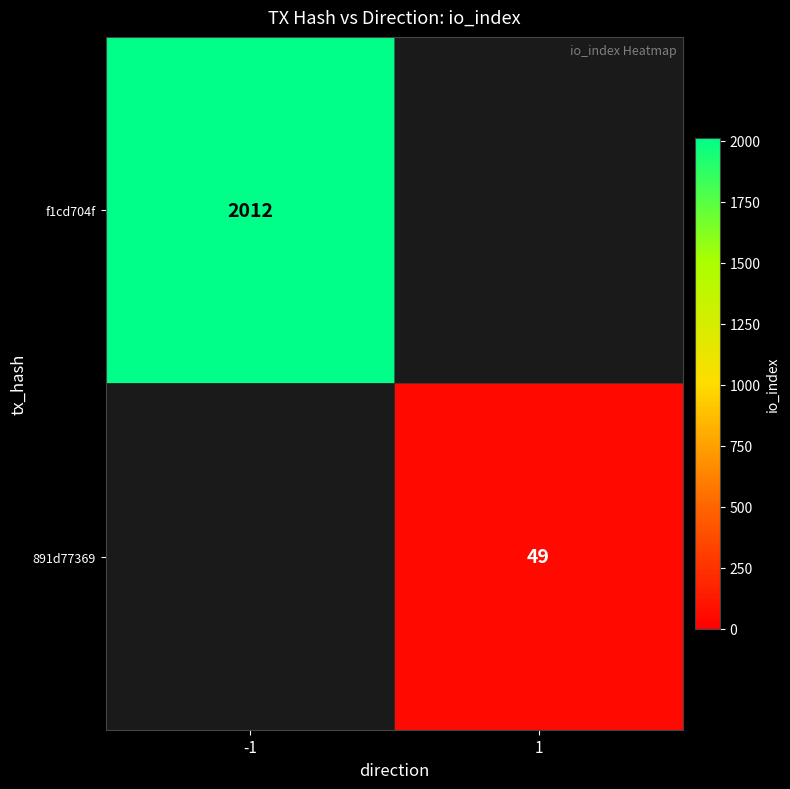

The value of 891d77369 at 1 is 49. True or false?

True